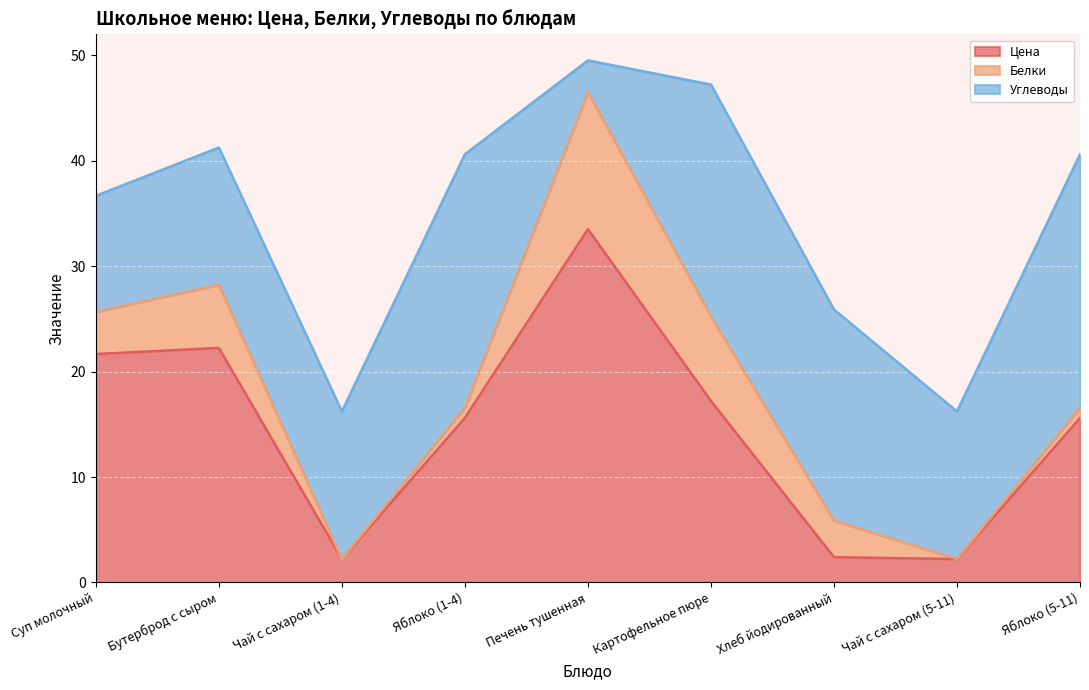

Which category has the lowest value across all series?

Чай с сахаром (1-4)